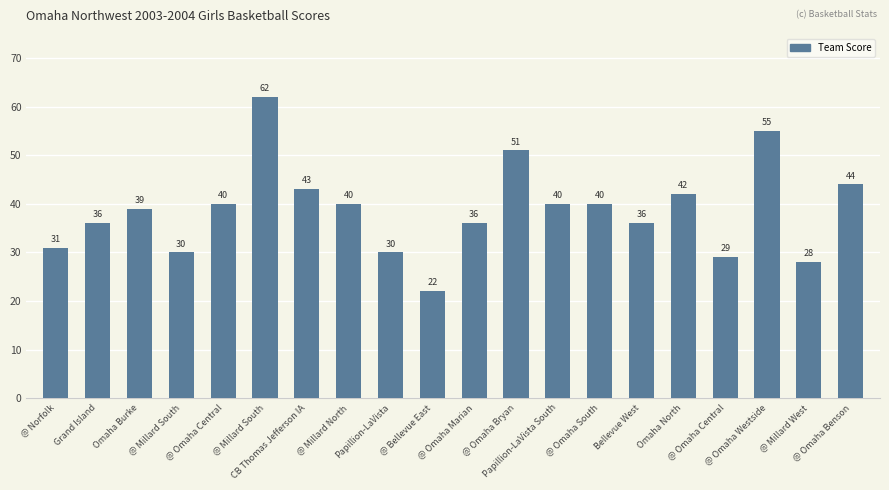

How many bars are there in total?

20